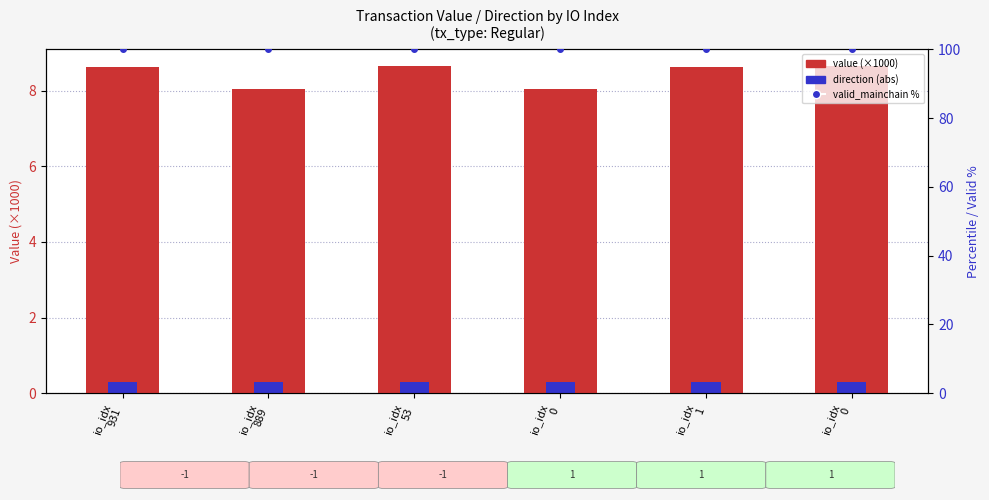

What is the highest value of the value (×1000) series?

8.7